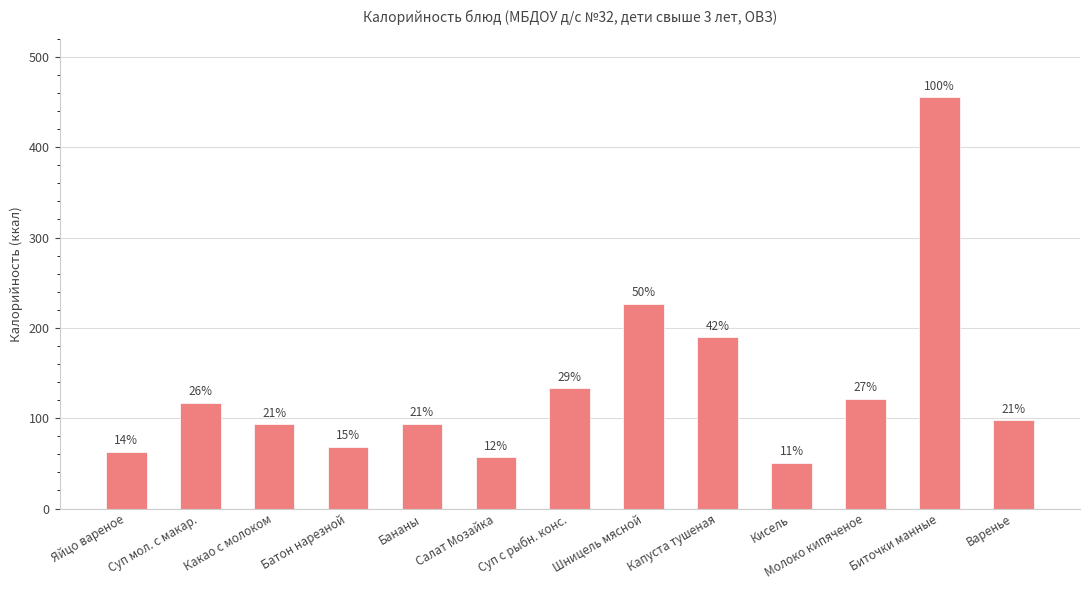

List the labels in order of value, smallest first.

Кисель, Салат Мозайка, Яйцо вареное, Батон нарезной, Какао с молоком, Бананы, Варенье, Суп мол. с макар., Молоко кипяченое, Суп с рыбн. конс., Капуста тушеная, Шницель мясной, Биточки манные